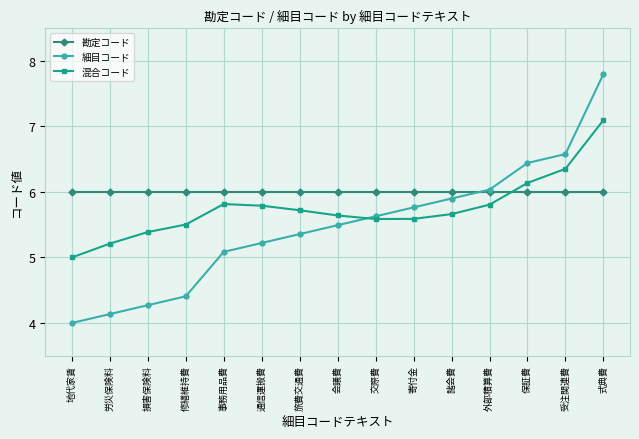

Rank the series at 損害保険料 from lowest to highest value.

細目コード, 混合コード, 勘定コード